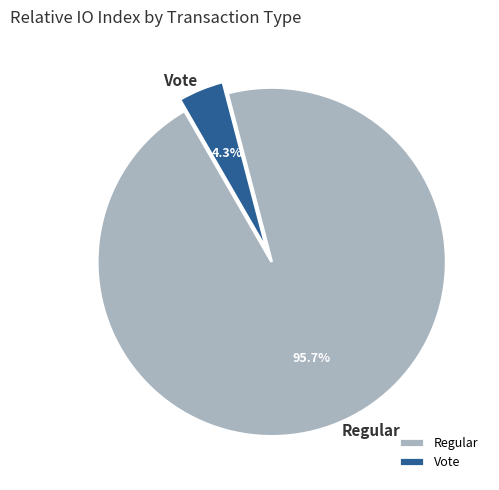

Between Regular and Vote, which is larger?

Regular